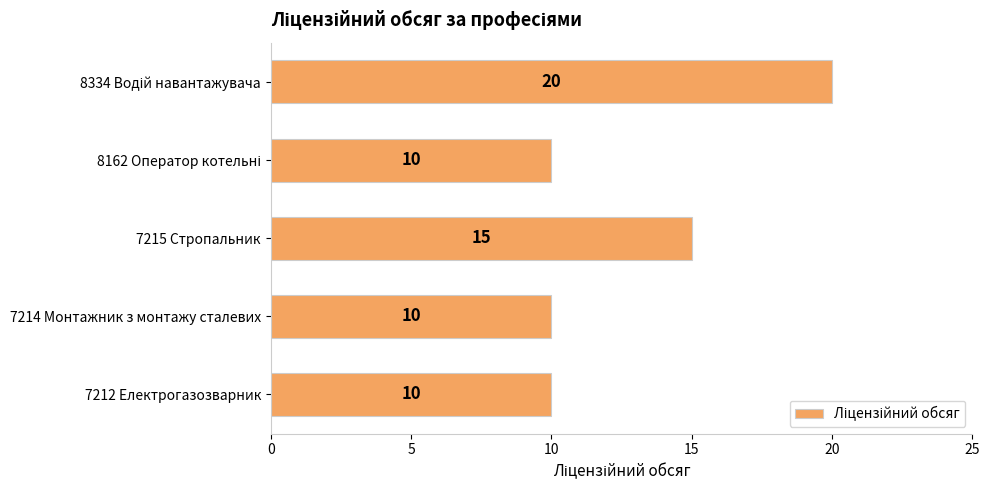

What is the maximum value shown in the chart?

20